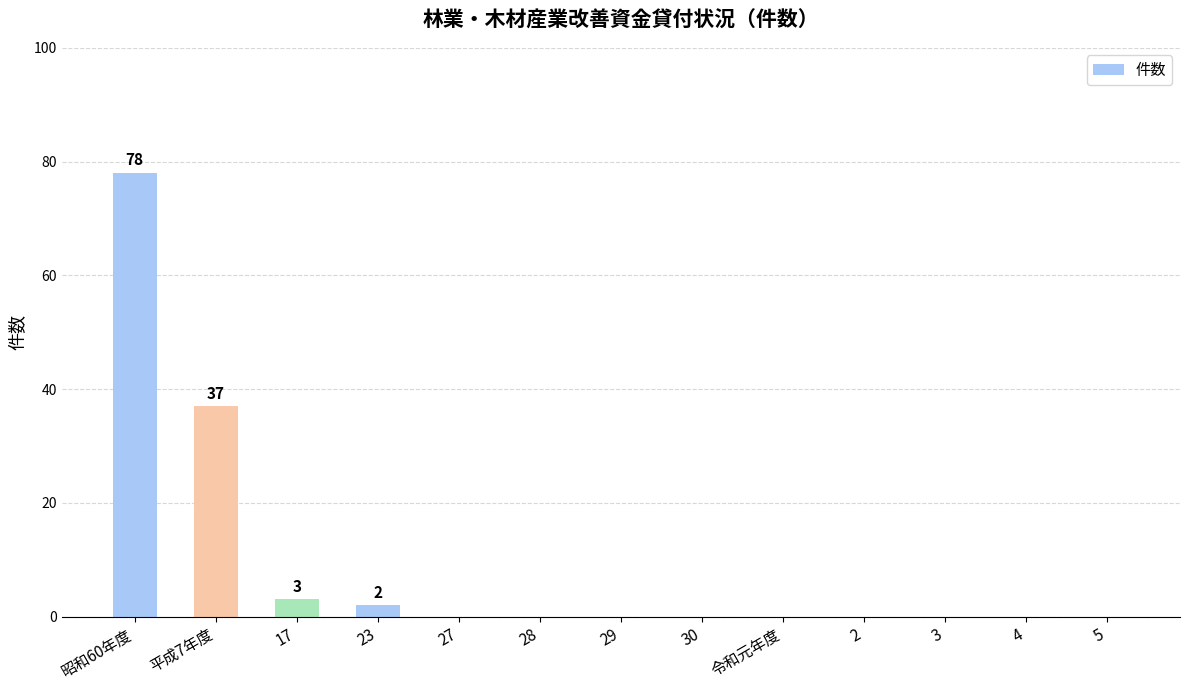

What is the sum of all values?

120